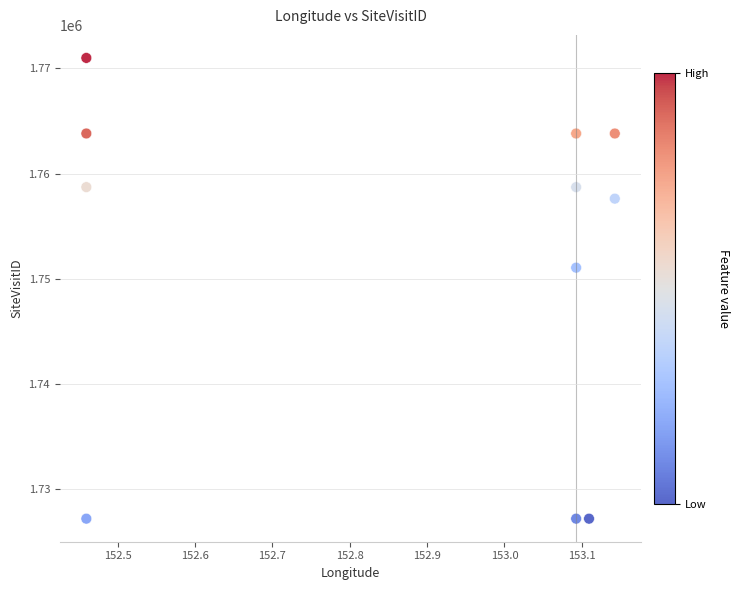

What Y value in the scatter plot is closest to 1749098?

1751058